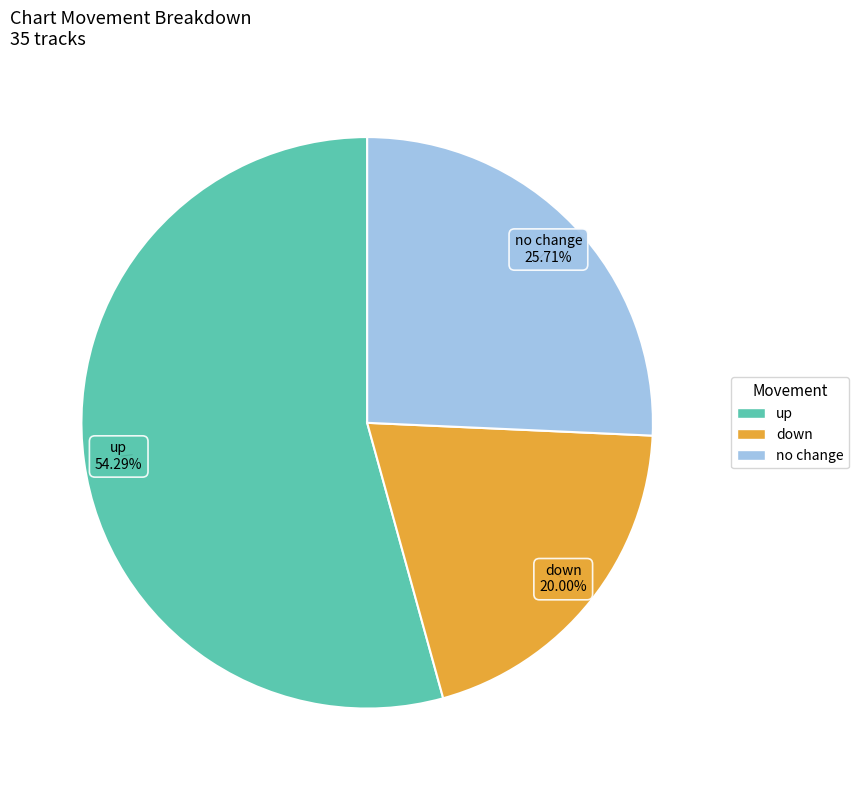

Does any single category account for the majority?

Yes